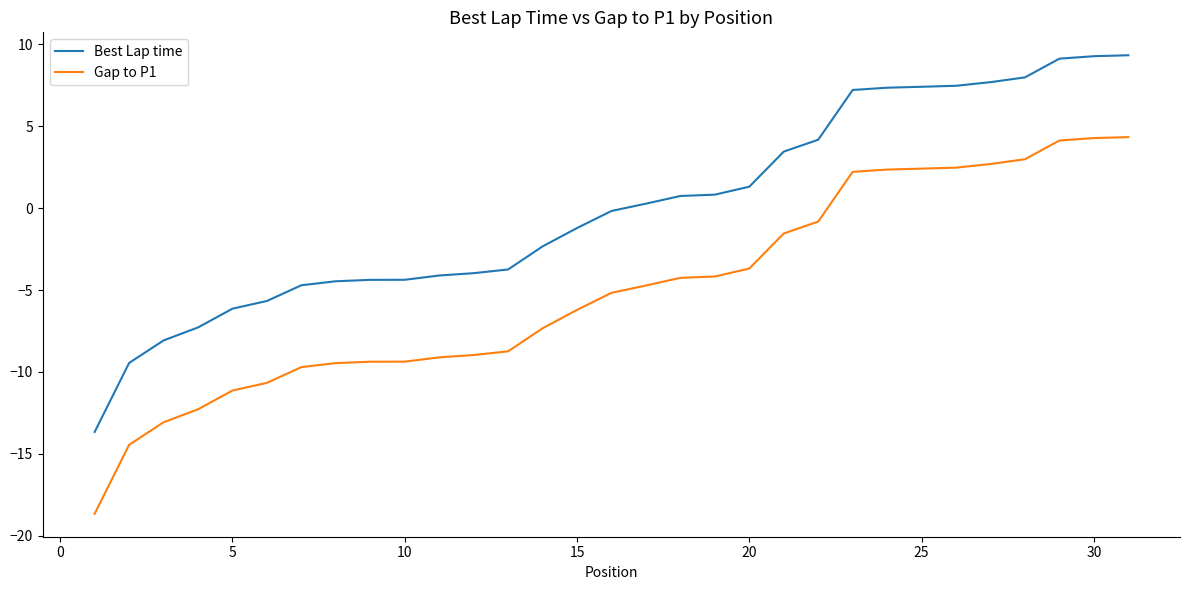

True or false: Best Lap time and Gap to P1 intersect in this chart.

False